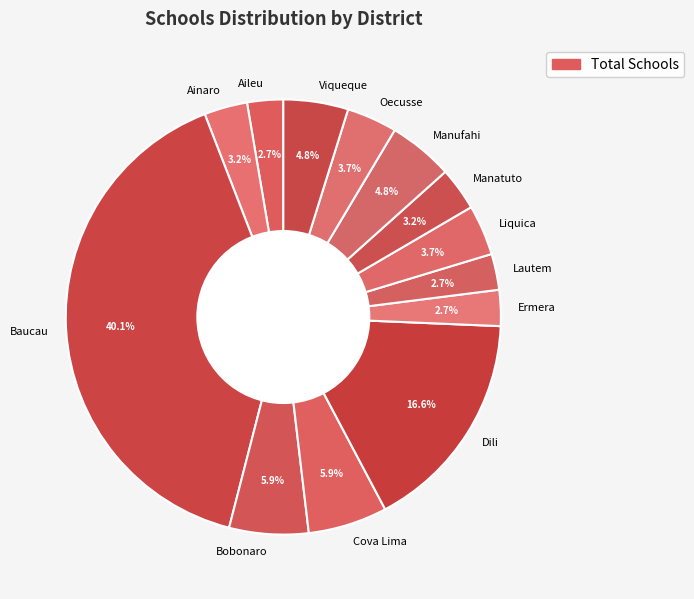

To the nearest percent, what percentage of the pie is Ainaro?

3%